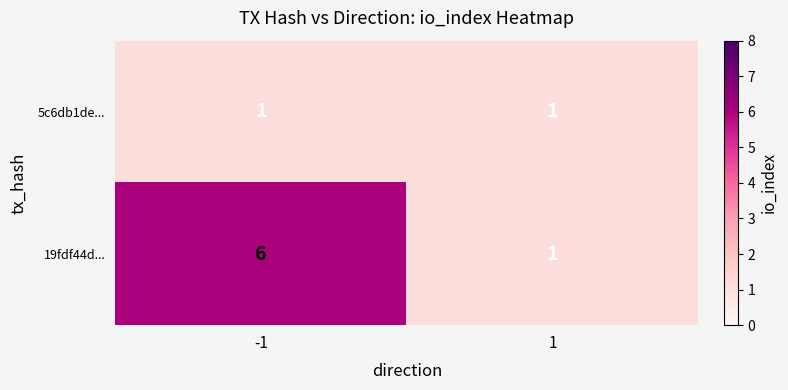

Which series changed the most between -1 and 1?

19fdf44d...